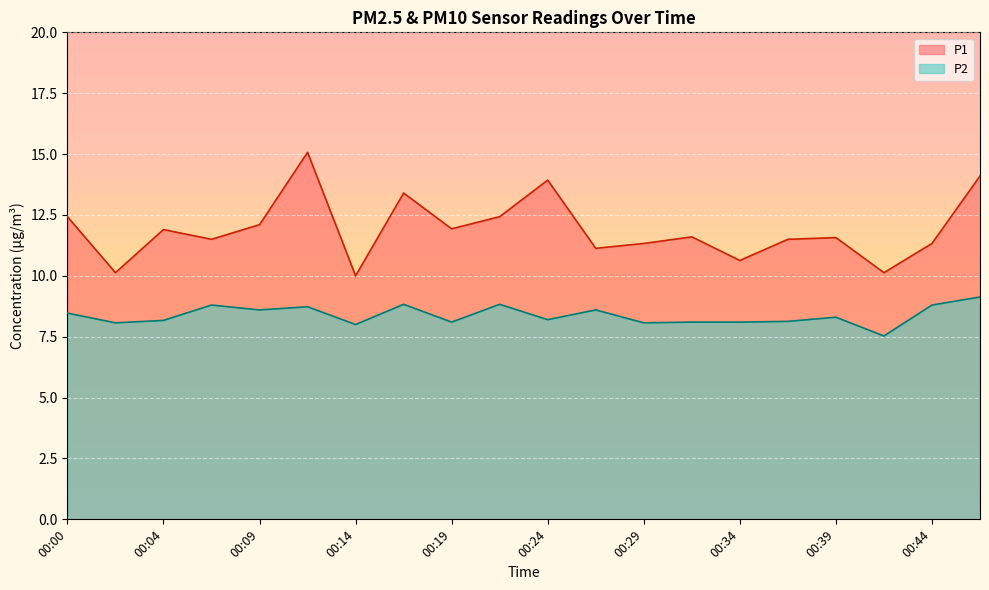

What is the sum of the P2 values at 00:19 and 00:29?

16.2